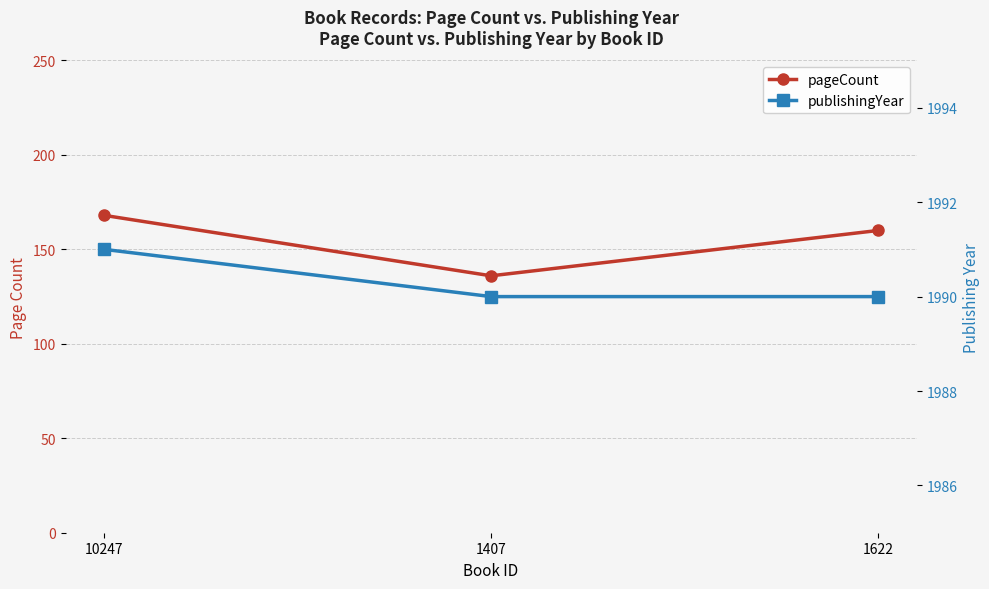

What is the value of the pageCount point at the 1st from the left?

168